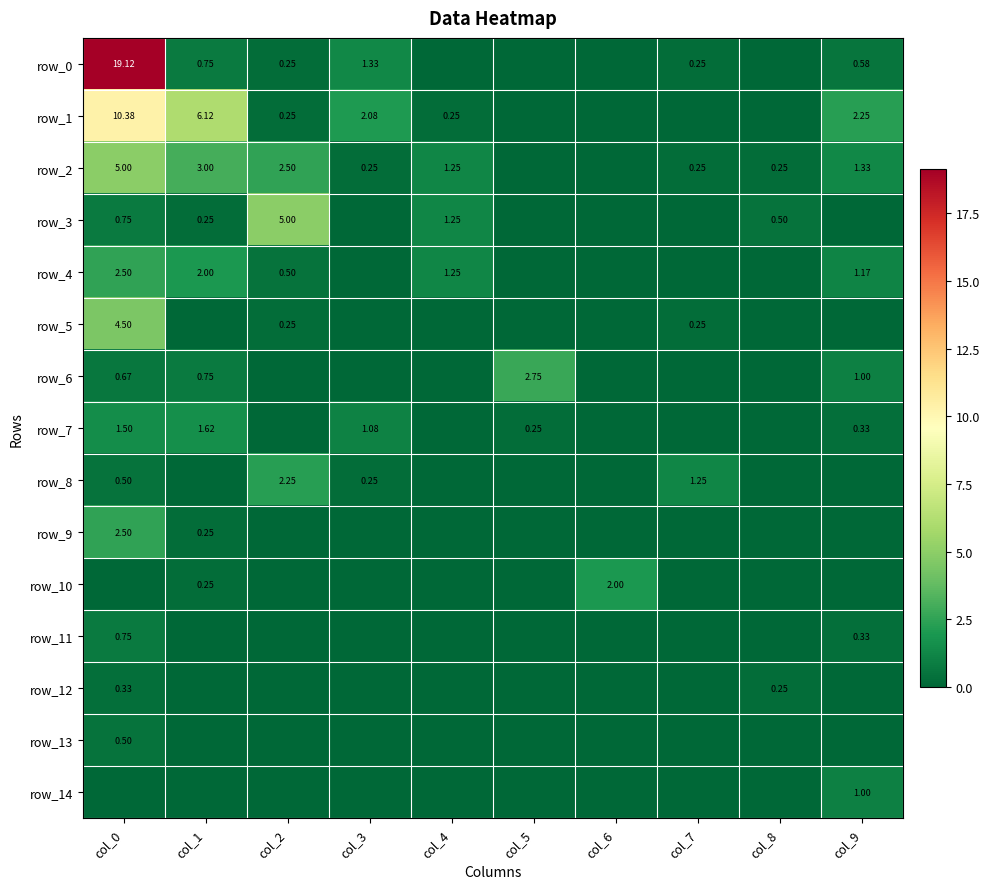

The row_6 series shows 1.8 at col_4. True or false?

False